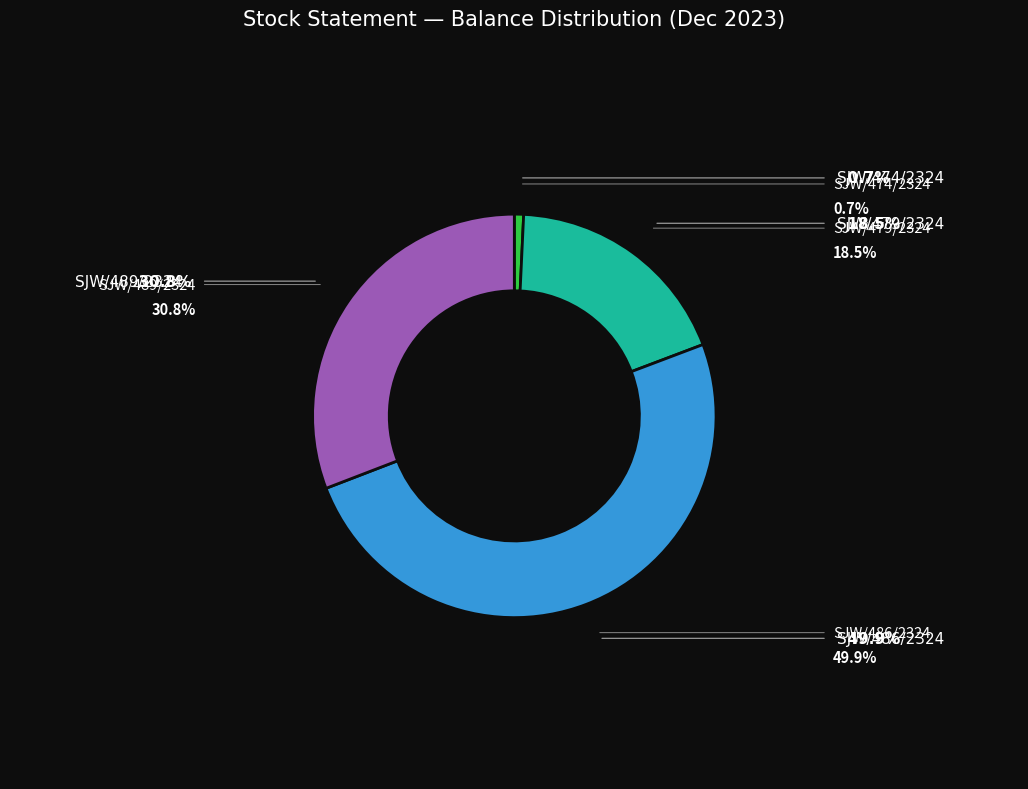

Does any single category account for the majority?

No